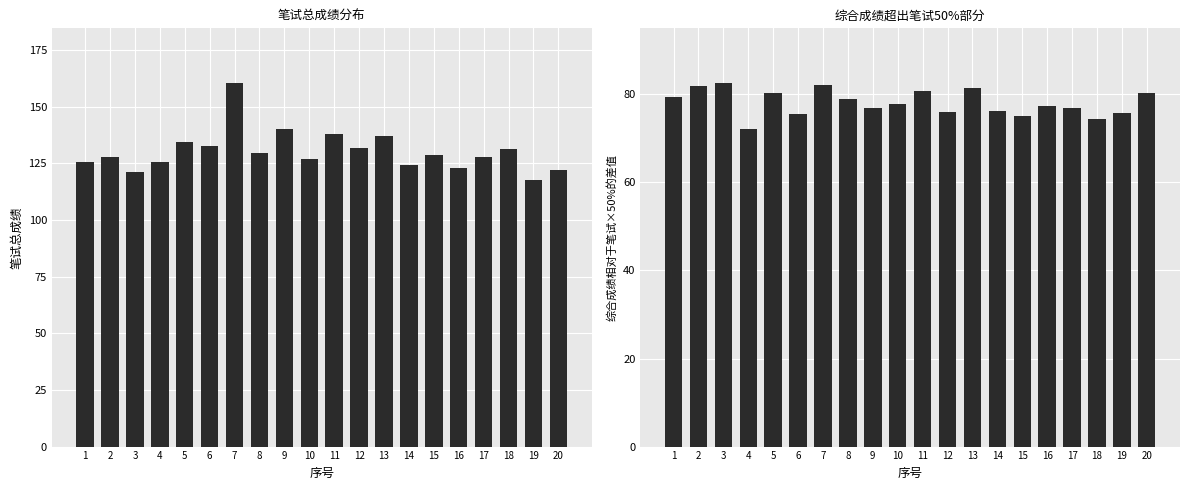

List the labels in order of 综合成绩差值 value, smallest first.

4, 18, 15, 6, 19, 12, 14, 9, 17, 16, 10, 8, 1, 5, 20, 11, 13, 2, 7, 3